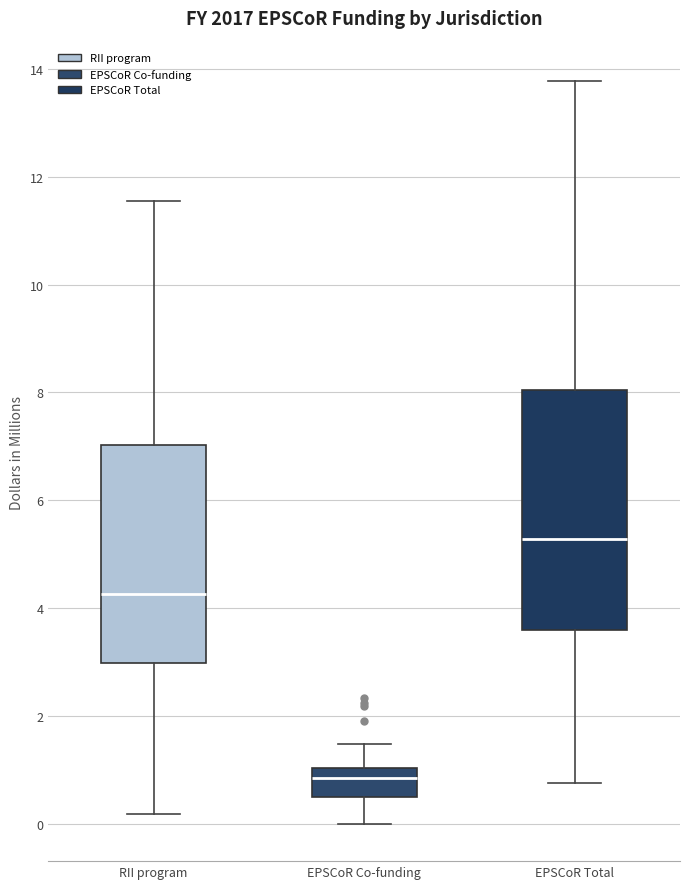

Reading left to right, transcribe this box plot: for each box, give where its median line is, the range the box spans, and where its two whiskers end, as read against the y-axis. The values are not printed on the chart, so give them approximately, as read against the axis.

RII program: median 4.2, box 3.0 to 7.0, whiskers 0.2 to 11.6
EPSCoR Co-funding: median 0.8, box 0.6 to 1.0, whiskers 0.0 to 1.4
EPSCoR Total: median 5.2, box 3.6 to 8.0, whiskers 0.8 to 13.8